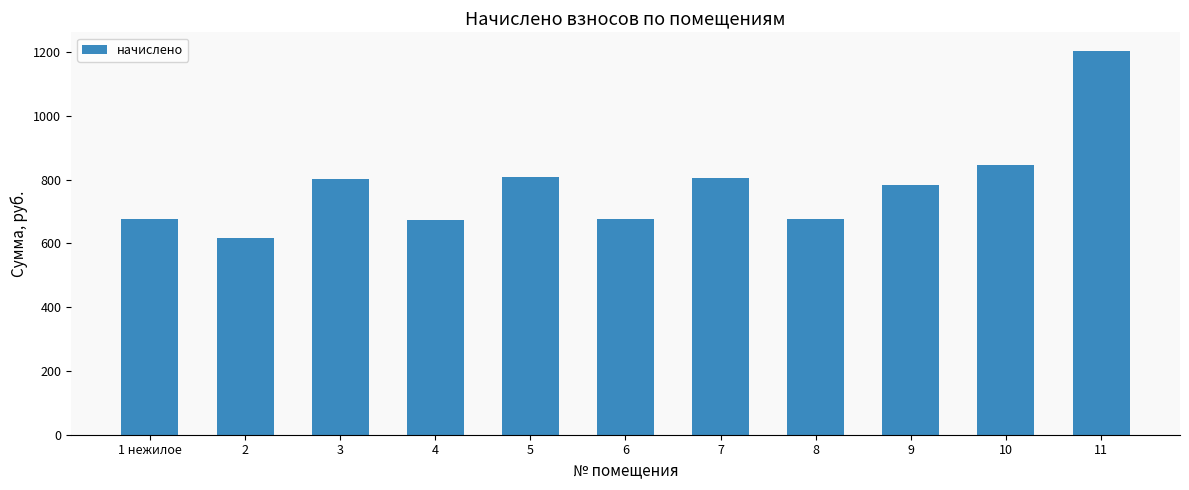

What is the approximate value at 3?

803.0